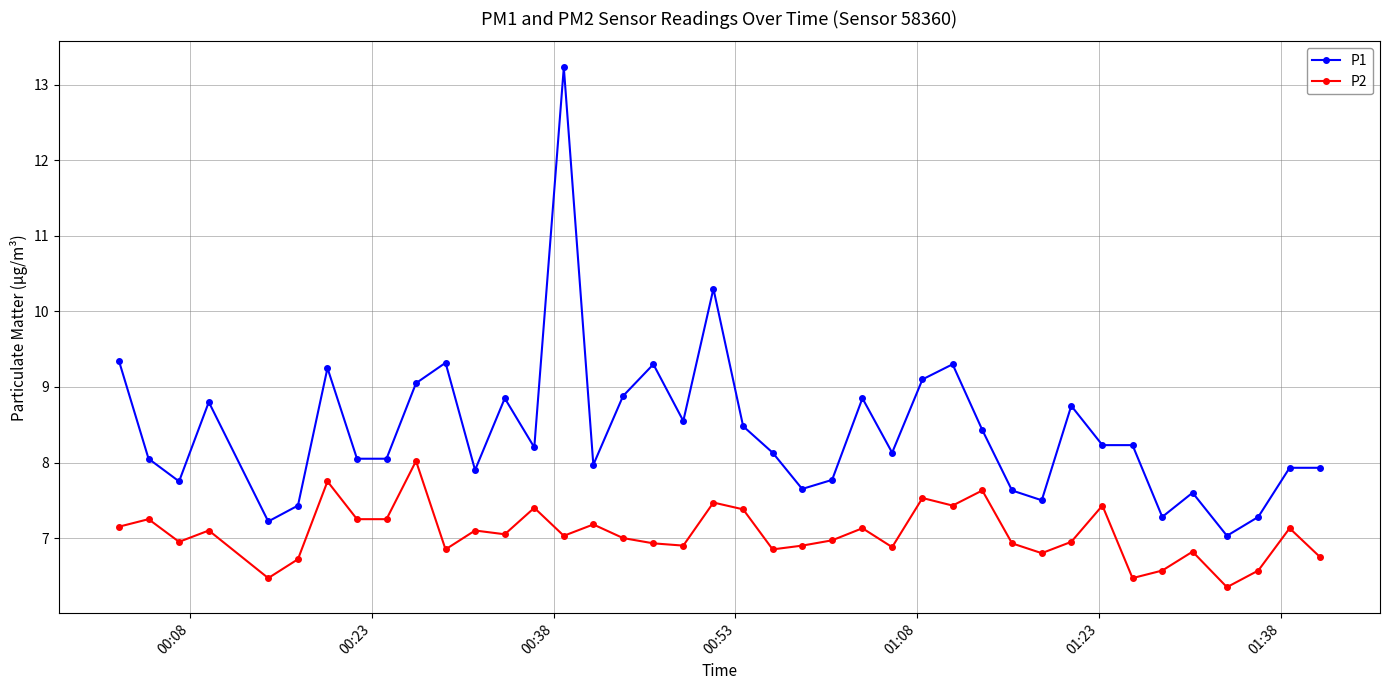

True or false: P2 and P1 cross at least once.

False